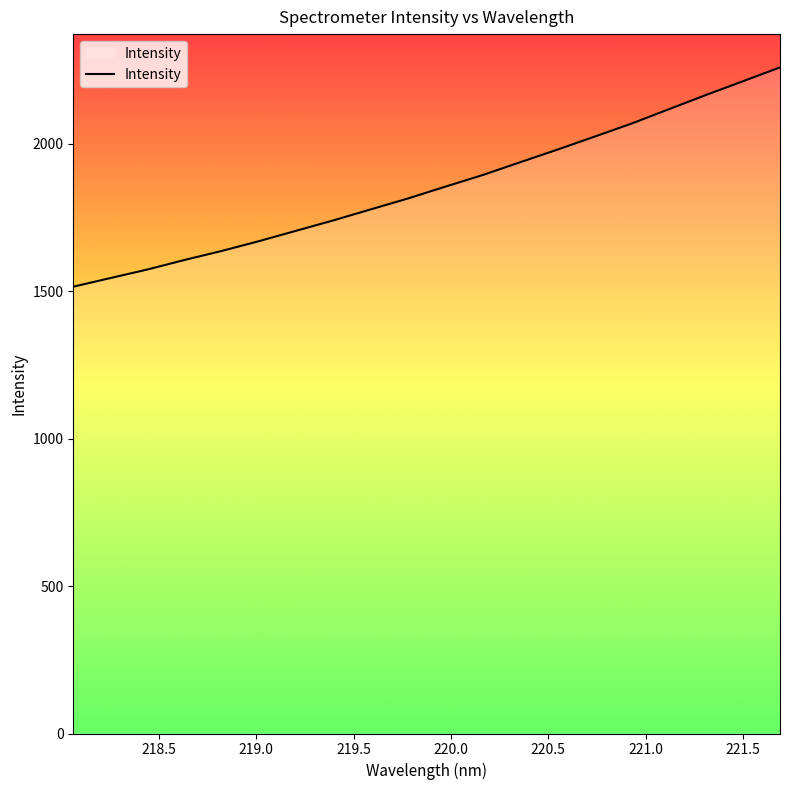

What is the difference between the second highest and minimum values?

696.3